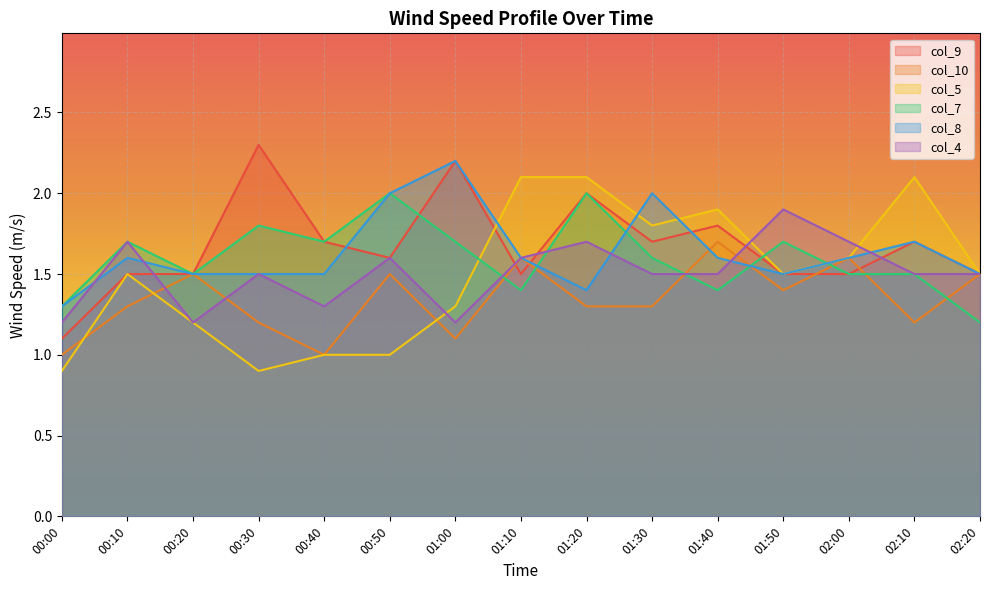

At which label is col_8 closest to 1?

00:00